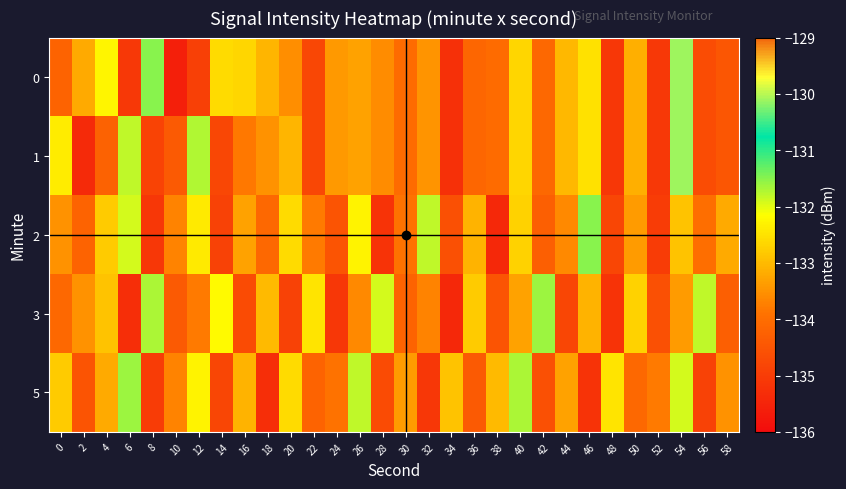

What is the total value across all series at 18?

-668.9